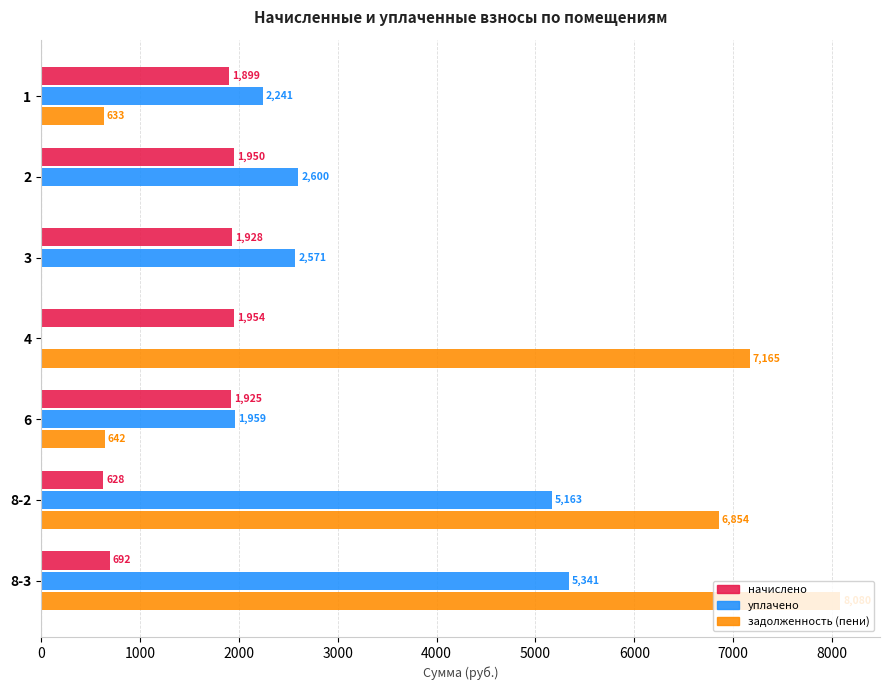

Is the value of начислено at 8-3 greater than the value of уплачено at 4?

Yes